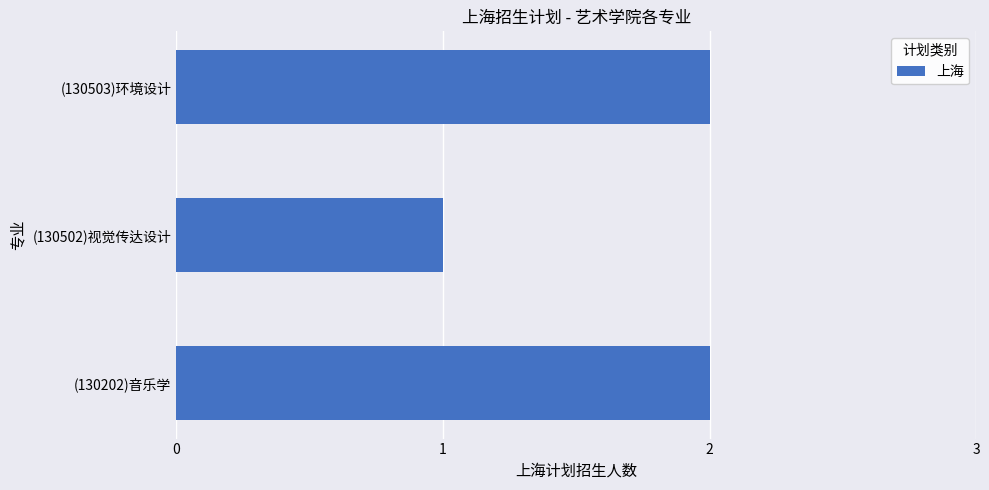

The value at (130503)环境设计 is 1. True or false?

False